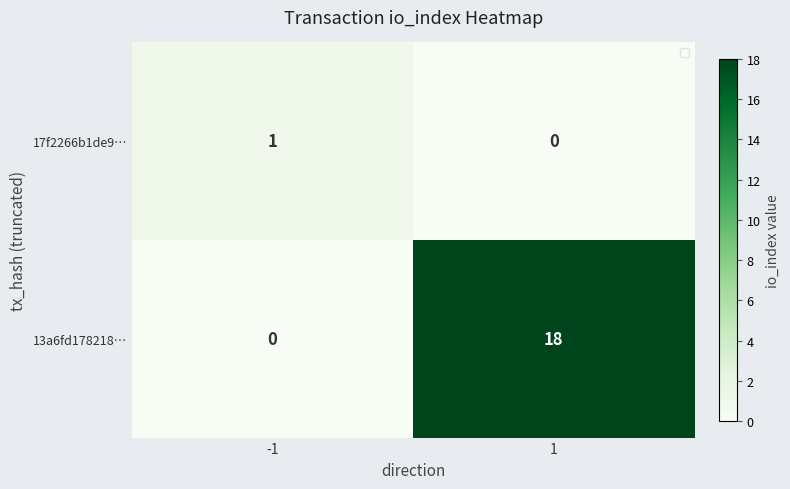

List the series in order of their peak value, lowest first.

17f2266b1de9…, 13a6fd178218…